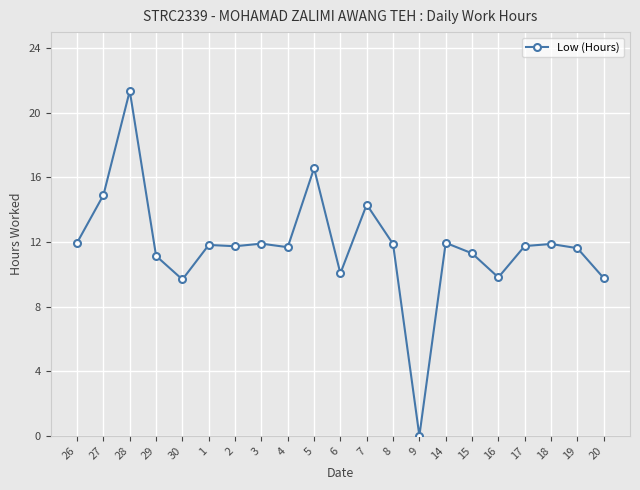

Where is the first local maximum?

28